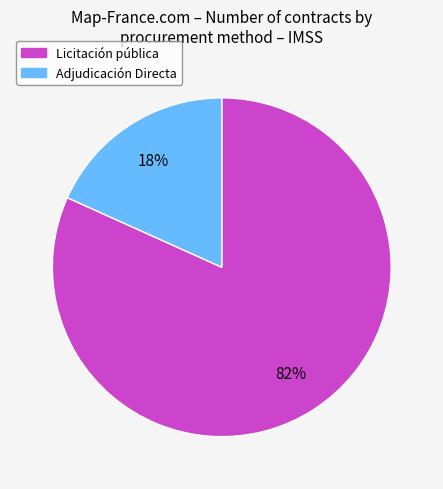

Is Licitación pública the majority of the pie?

Yes